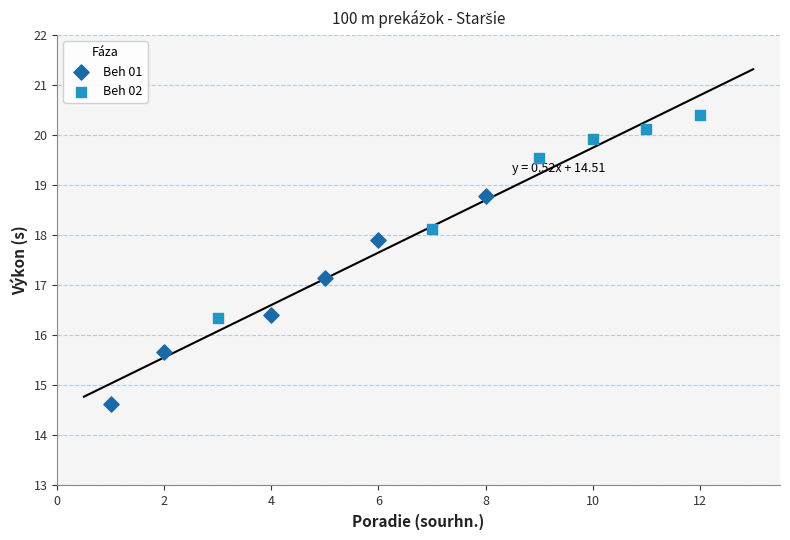

Which series has the largest Y range (max minus min)?

Beh 01